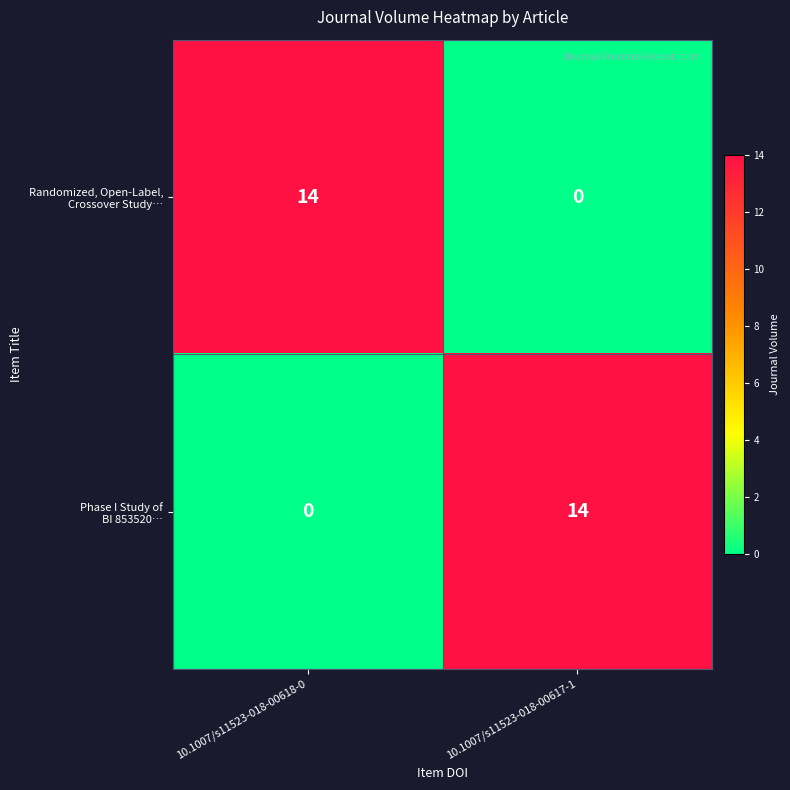

What is the total value across all series at 10.1007/s11523-018-00618-0?

14